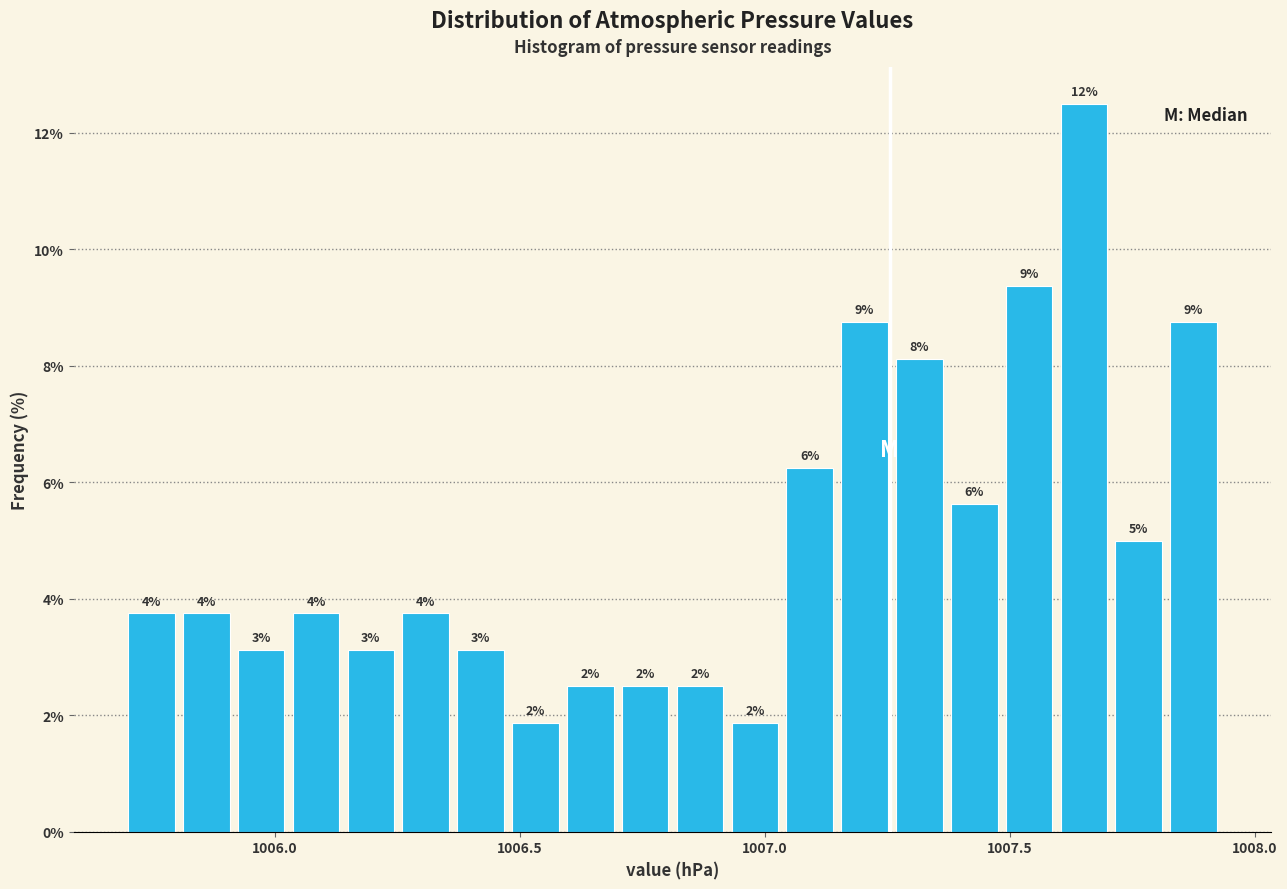

Around what value on the x-axis is the tallest bar? Give the approximate position of its centre, as read against the axis.

1007.65